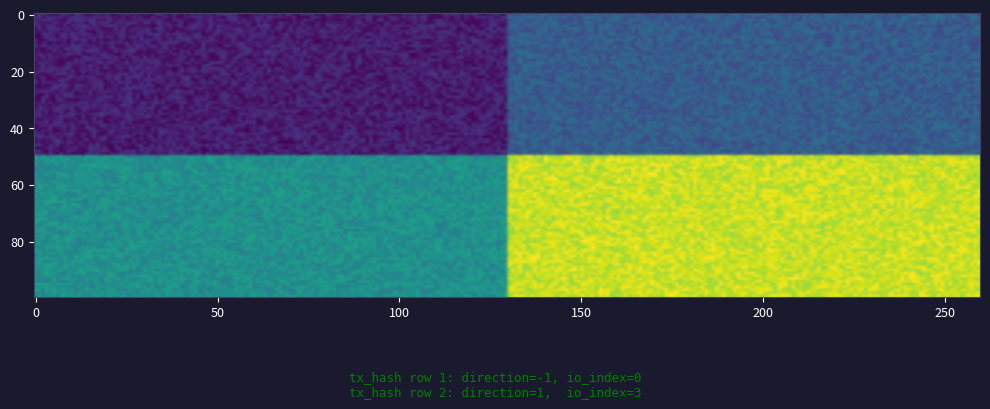

Is it true that 1bcb2c4c553b62c32ea2d2b29fd883a406dfbc6 equals 0 at 1?

True